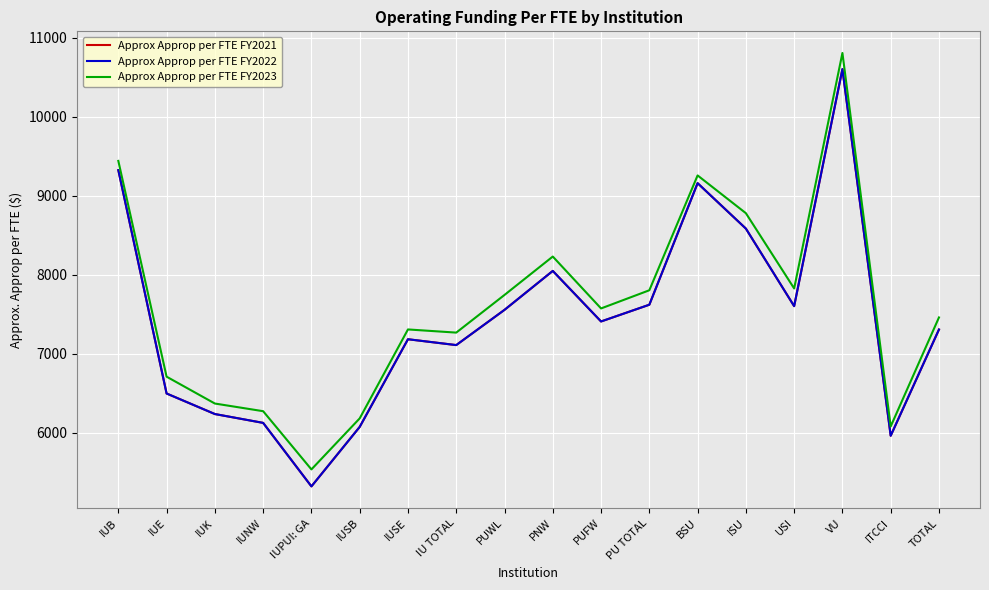

Which series changed the most between IUSB and PU TOTAL?

Approx Approp per FTE FY2023